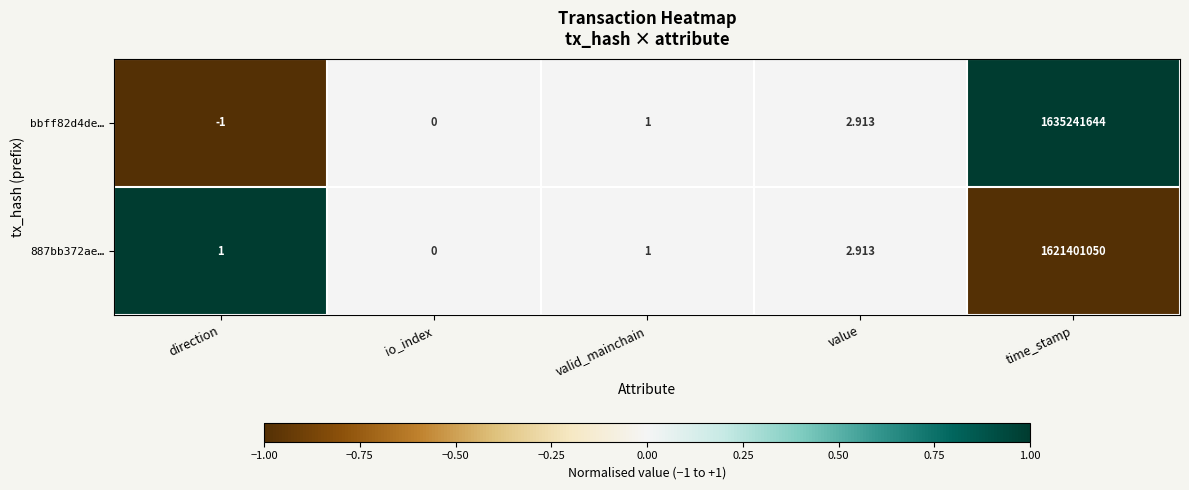

Which category has the lowest value in the 887bb372ae… series?

io_index